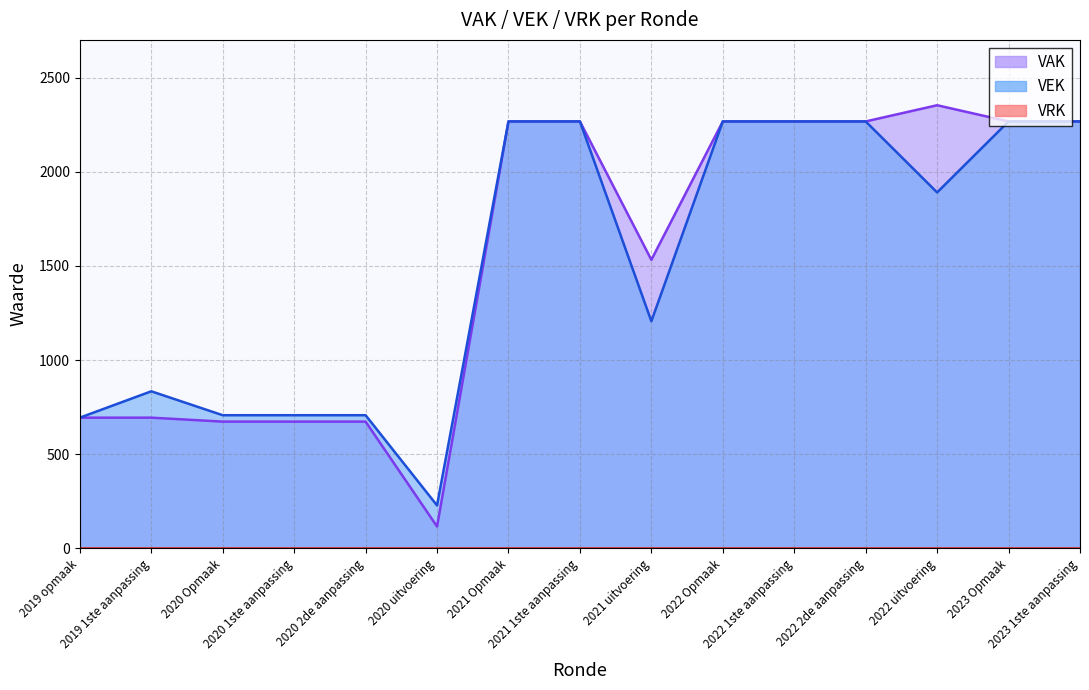

True or false: VEK has more than 1 points higher than both neighbors.

False